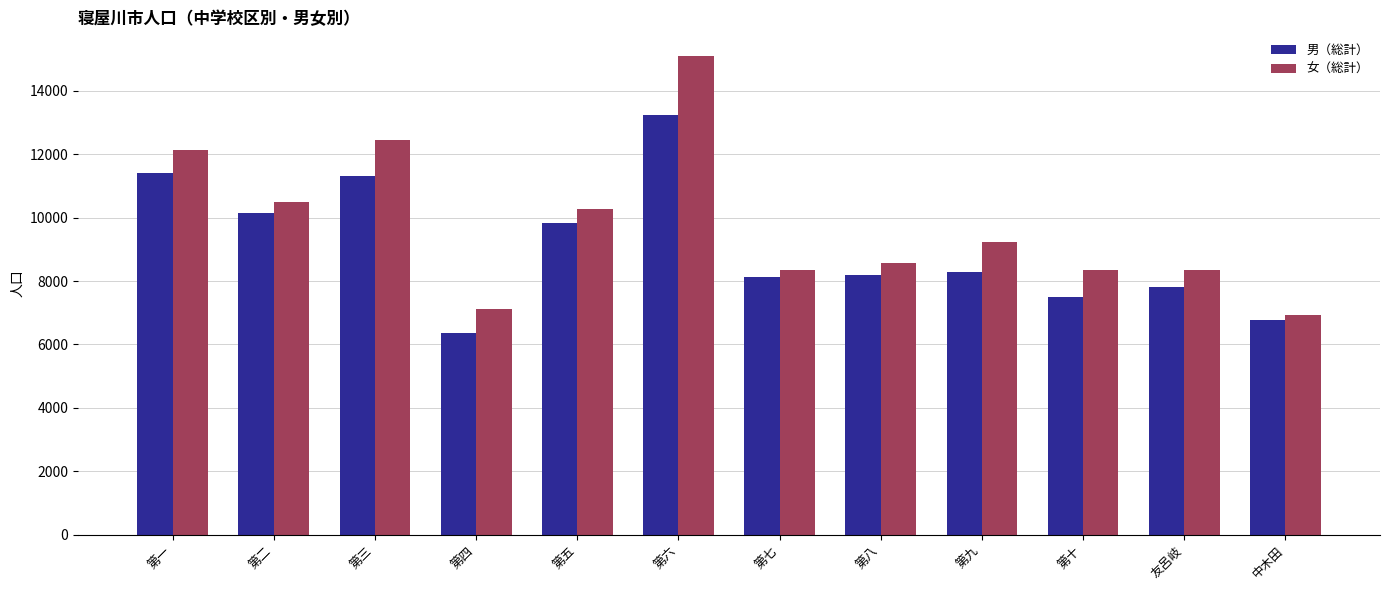

What position from the left is 第一?

1